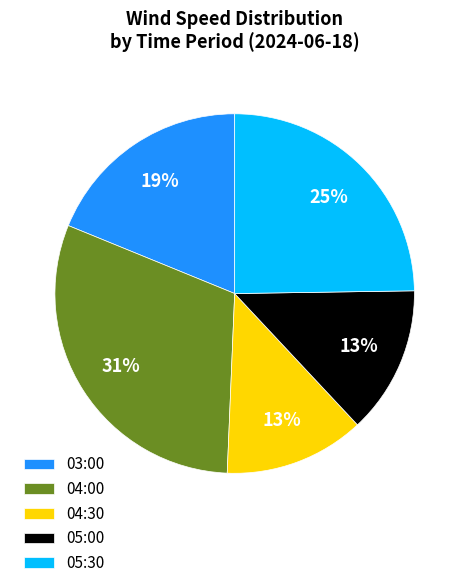

To the nearest percent, what is the average slice percentage?

20%